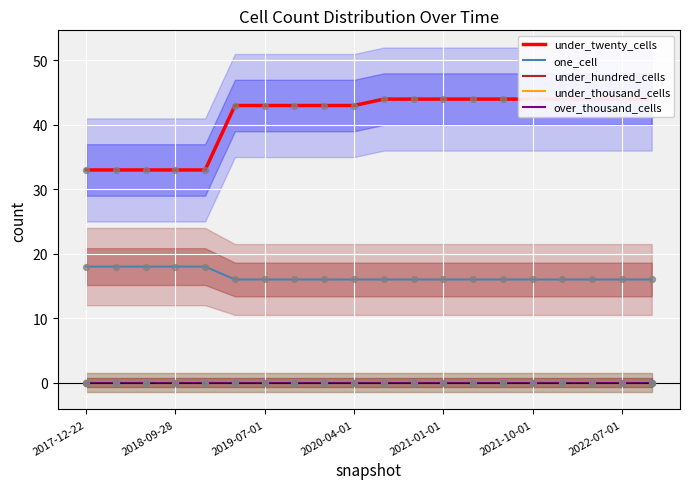

Which series contains the highest Y value?

under_twenty_cells